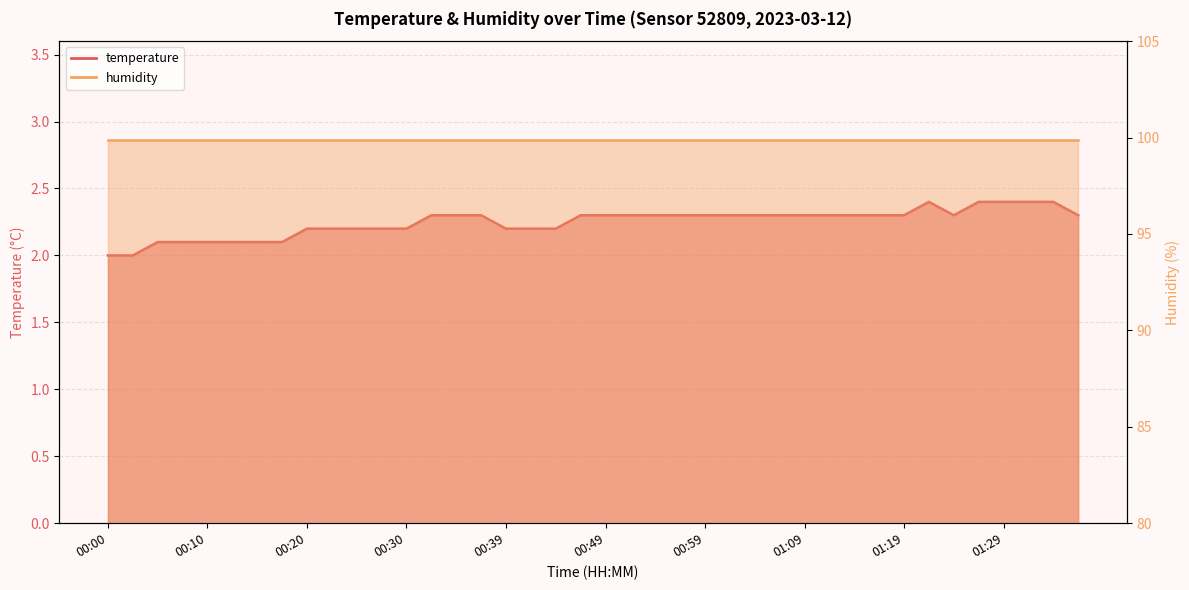

What is the sum of the values at 01:14 and 00:30?

4.5